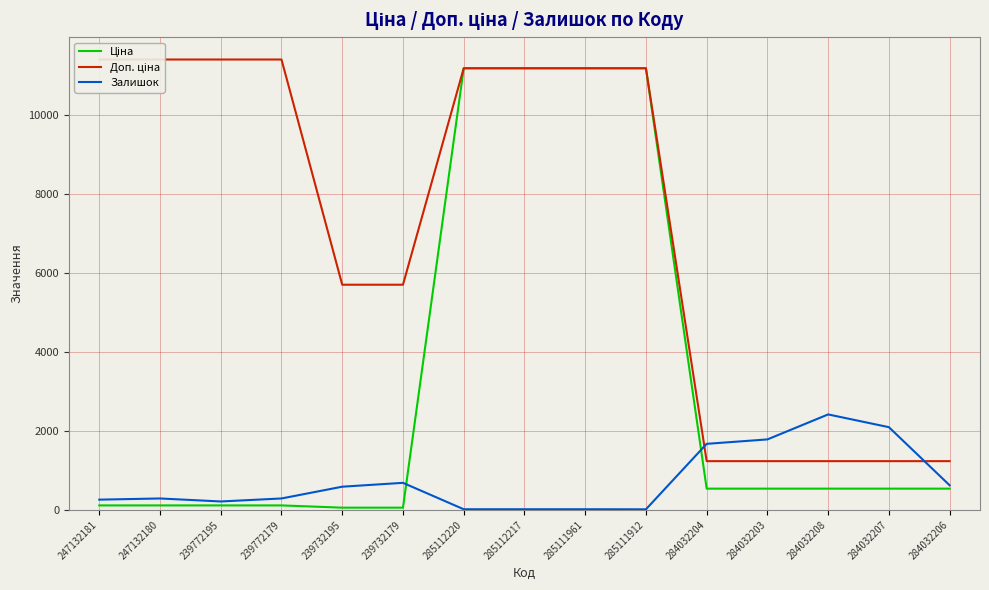

What is the label of the 8th point from the right?

285112217